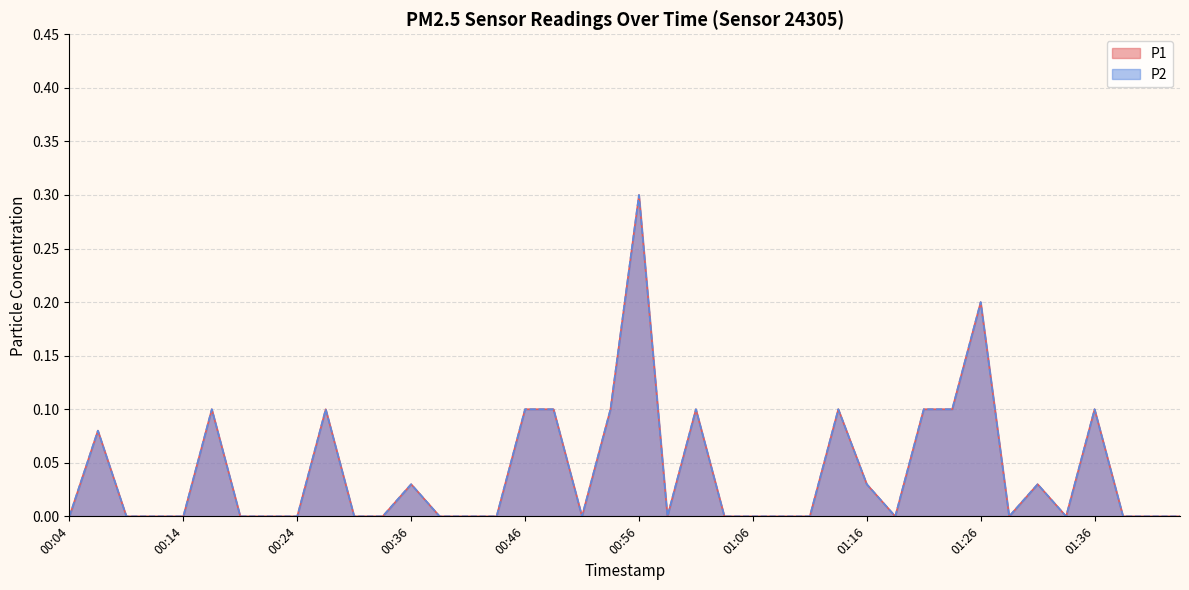

True or false: P2 and P1 cross at least once.

False